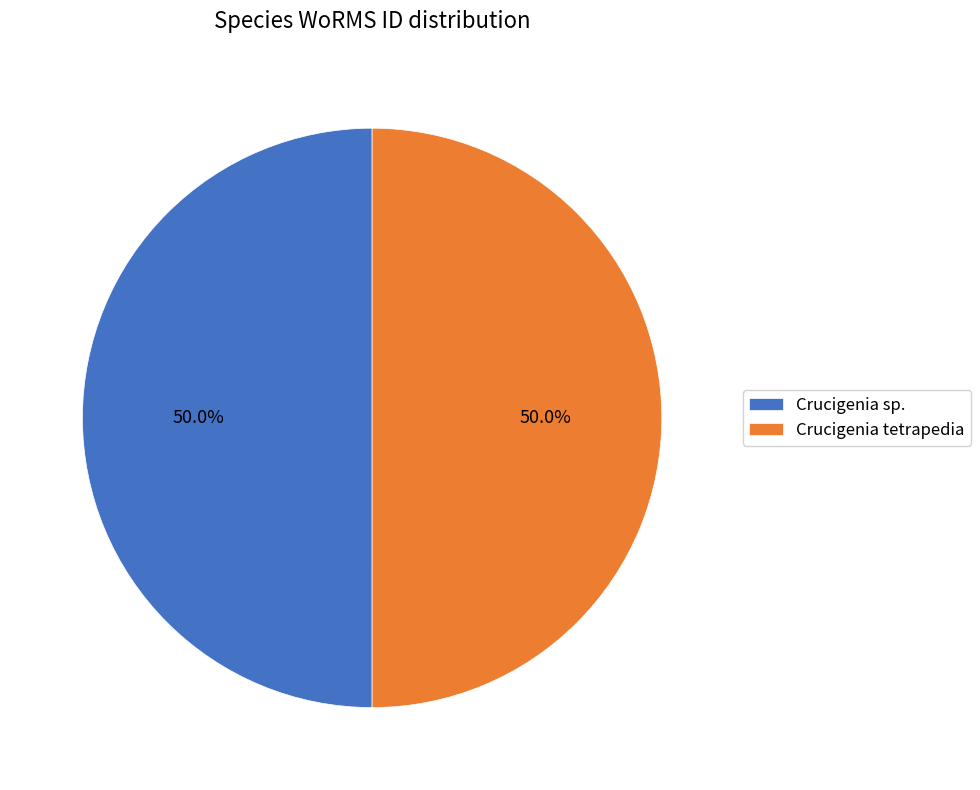

What is the ratio of the value at Crucigenia sp. to the value at Crucigenia tetrapedia?

1.0